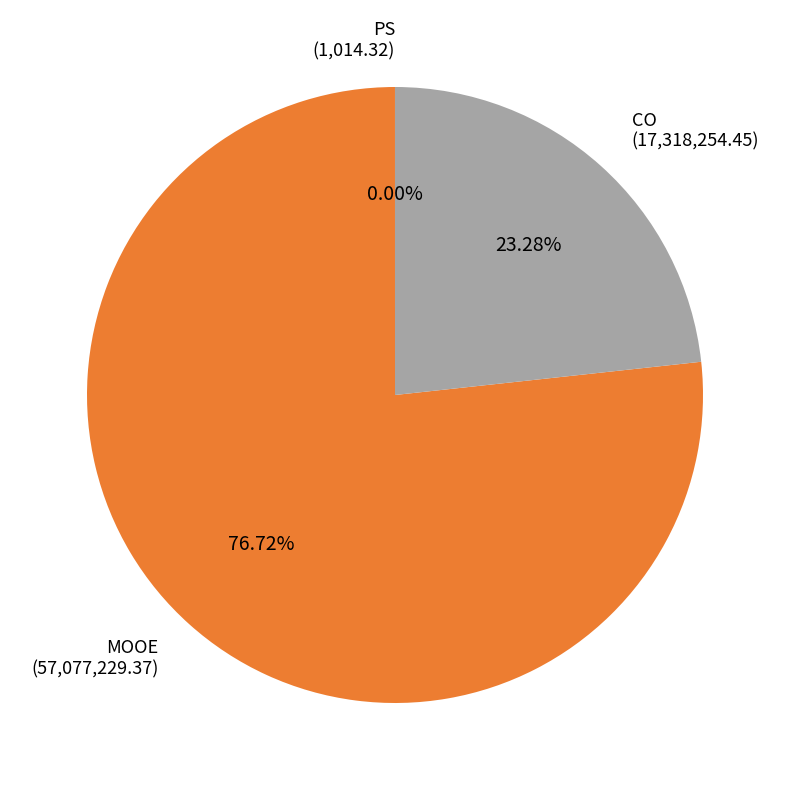

What is the ratio of the value at CO to the value at MOOE?

0.3